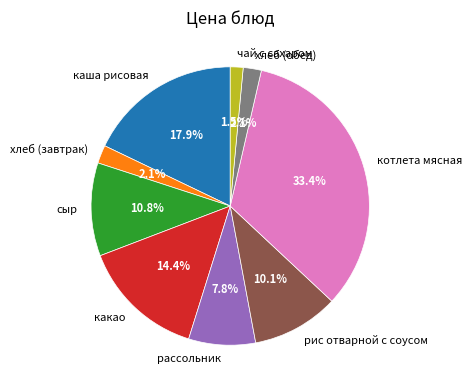

How many slices are in this pie chart?

9